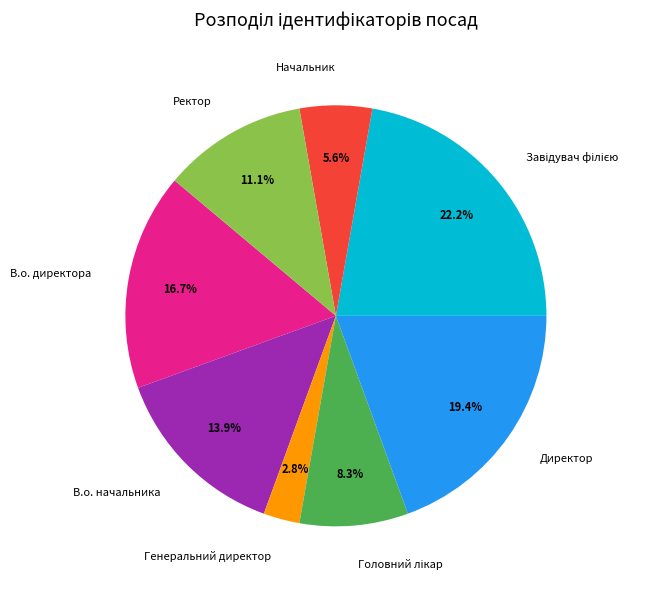

What is the smallest slice in the pie chart?

Генеральний директор